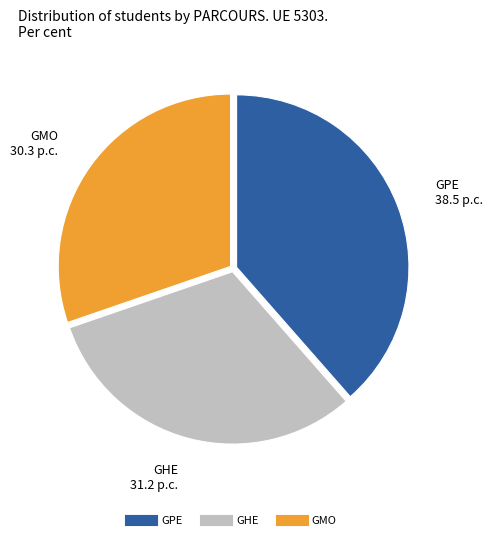

Is there a majority slice in this chart?

No